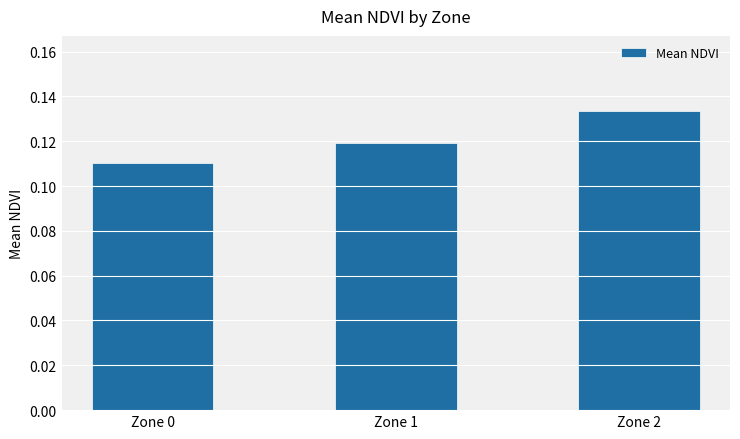

List the labels in order of value, largest first.

Zone 2, Zone 1, Zone 0